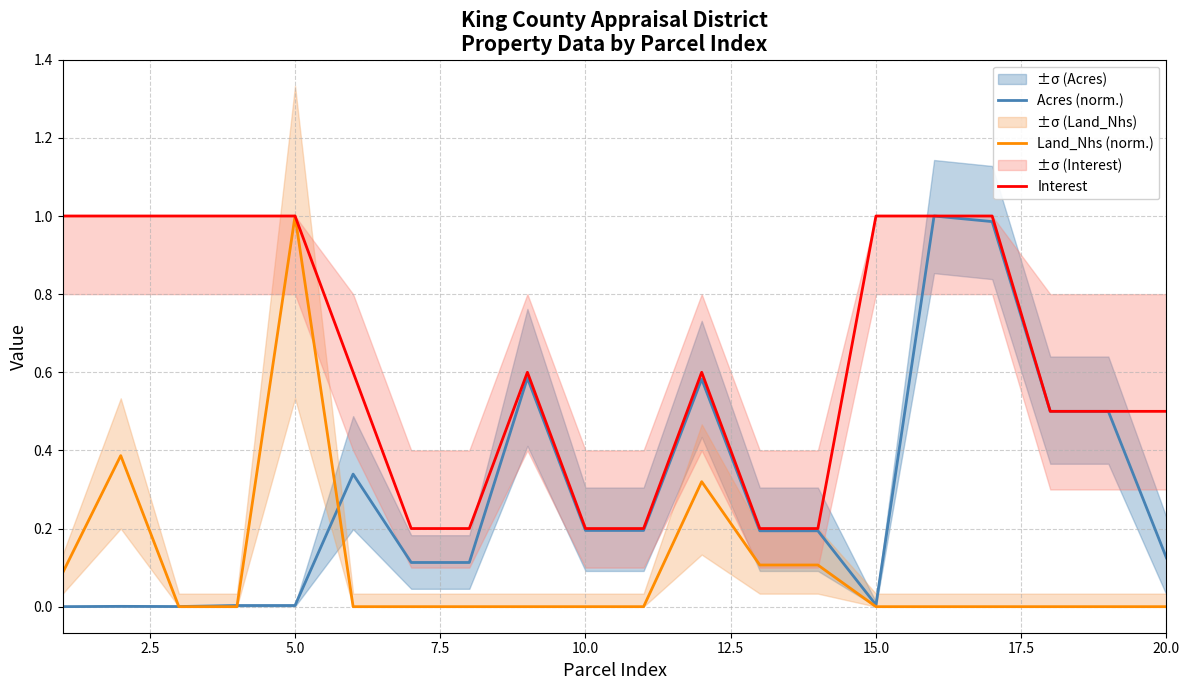

What is the lowest value of the Interest series?

0.2